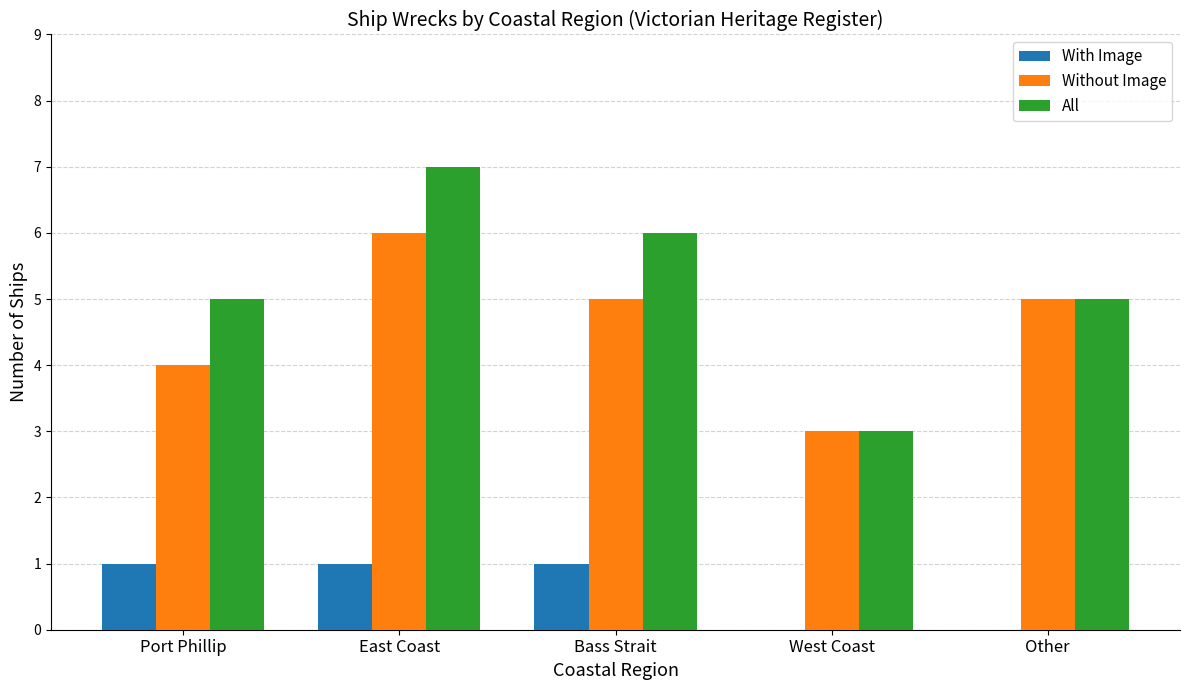

Reading left to right, transcribe all the data shown in this chart.

With Image: Port Phillip=1	East Coast=1	Bass Strait=1	West Coast=0	Other=0
Without Image: Port Phillip=4	East Coast=6	Bass Strait=5	West Coast=3	Other=5
All: Port Phillip=5	East Coast=7	Bass Strait=6	West Coast=3	Other=5